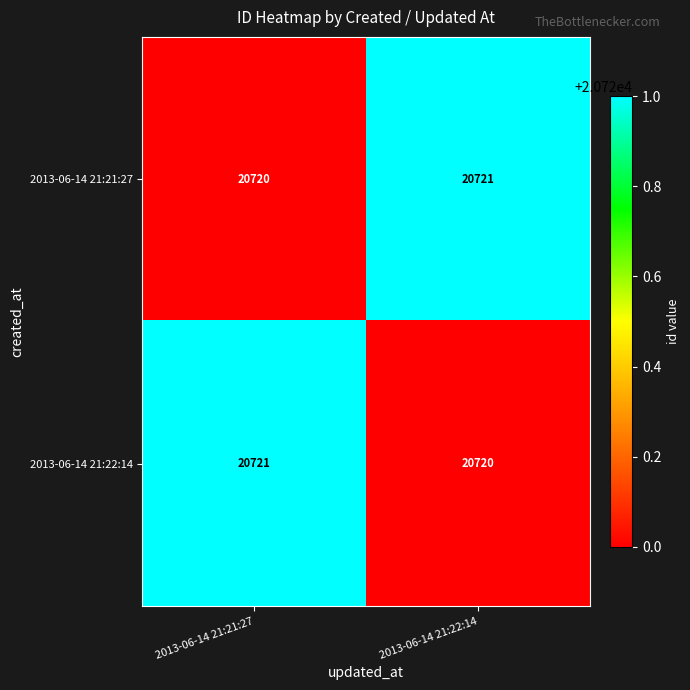

List the labels in order of 2013-06-14 21:21:27 value, smallest first.

2013-06-14 21:21:27, 2013-06-14 21:22:14